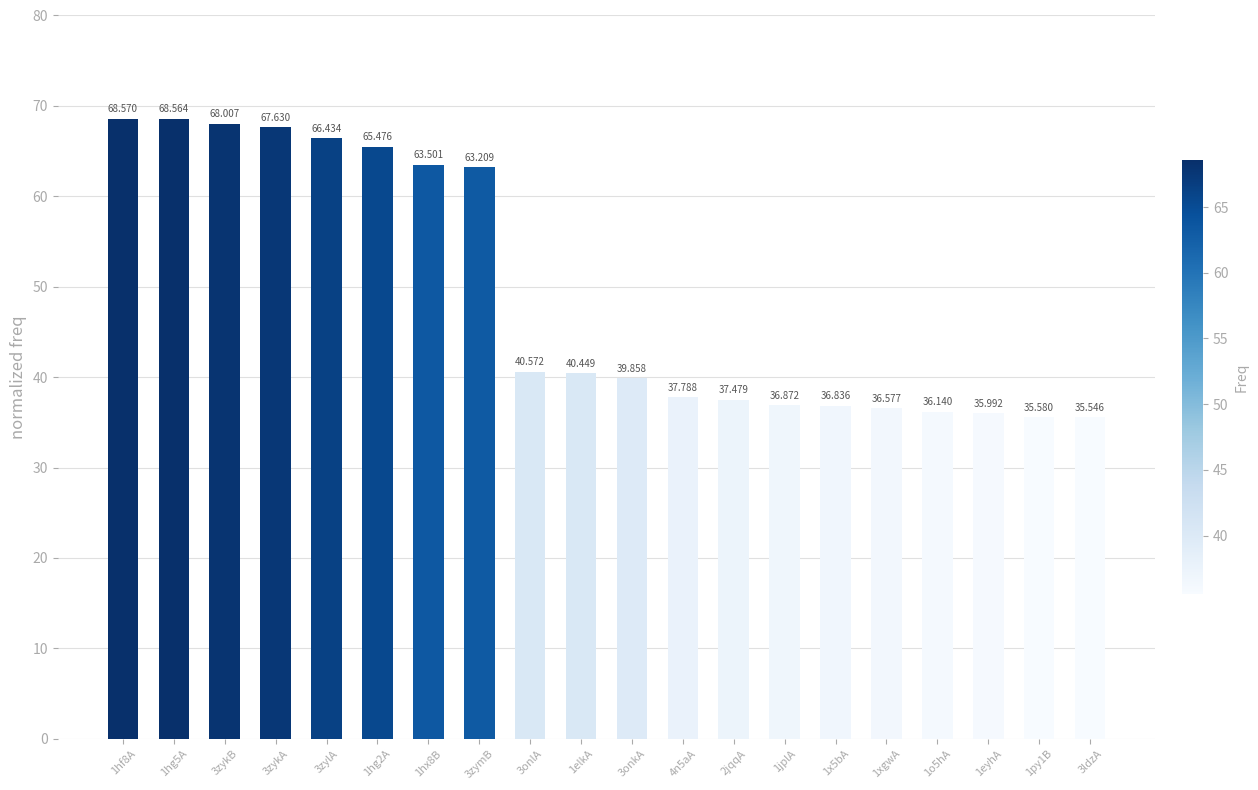

Reading left to right, transcribe all the data shown in this chart.

68.6	68.6	68.0	67.6	66.4	65.5	63.5	63.2	40.6	40.4	39.9	37.8	37.5	36.9	36.8	36.6	36.1	36.0	35.6	35.5